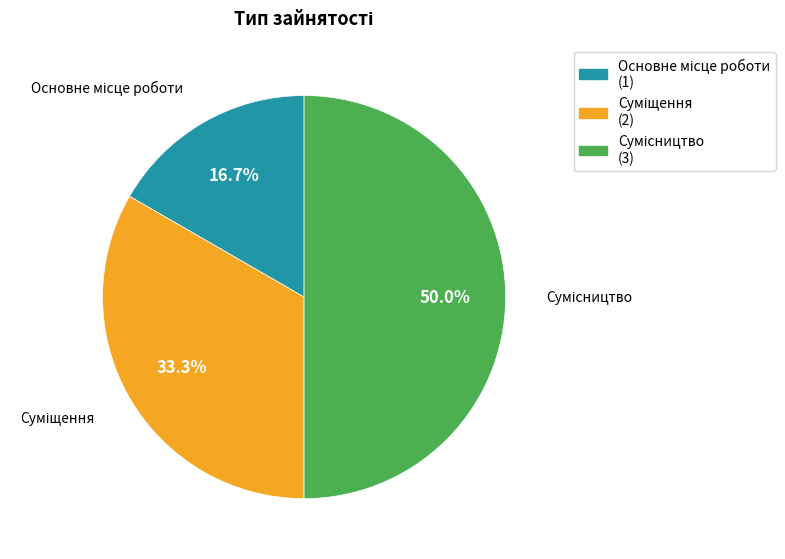

Which category has the biggest portion of the pie?

Сумісництво